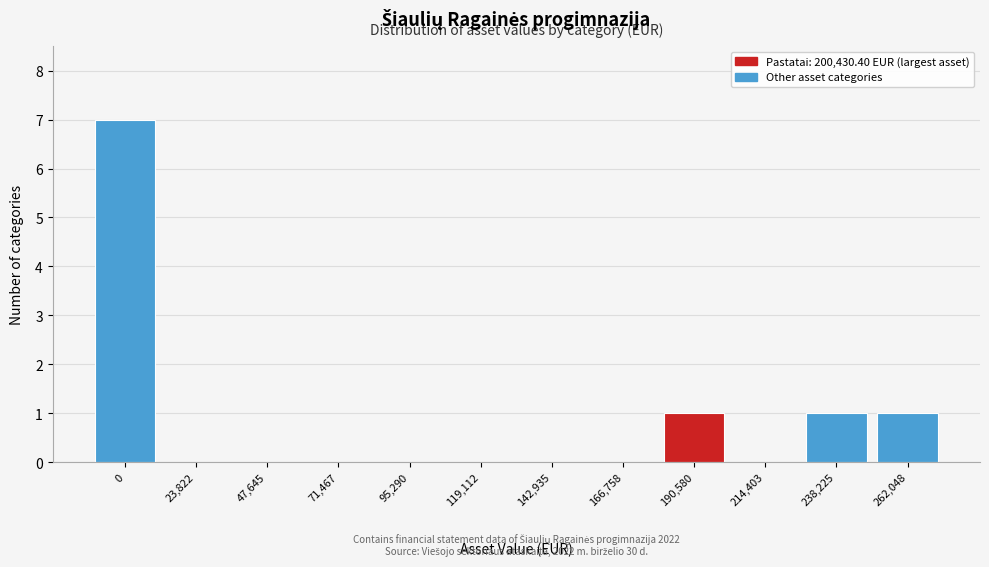

Reading left to right, extract all data points from this chart.

0=7	23,822=0	47,645=0	71,467=0	95,290=0	119,112=0	142,935=0	166,758=0	190,580=1	214,403=0	238,225=1	262,048=1